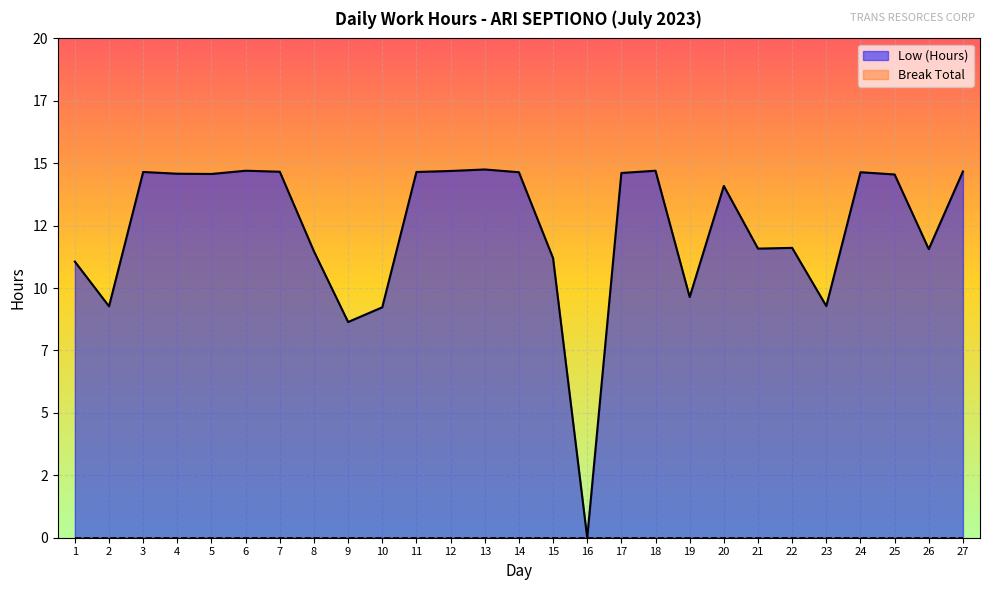

Reading left to right, what are all the values shown in this chart?

11.1	9.3	14.7	14.6	14.6	14.7	14.7	11.5	8.6	9.2	14.7	14.7	14.8	14.6	11.2	0.0	14.6	14.7	9.6	14.1	11.6	11.6	9.3	14.6	14.6	11.6	14.7